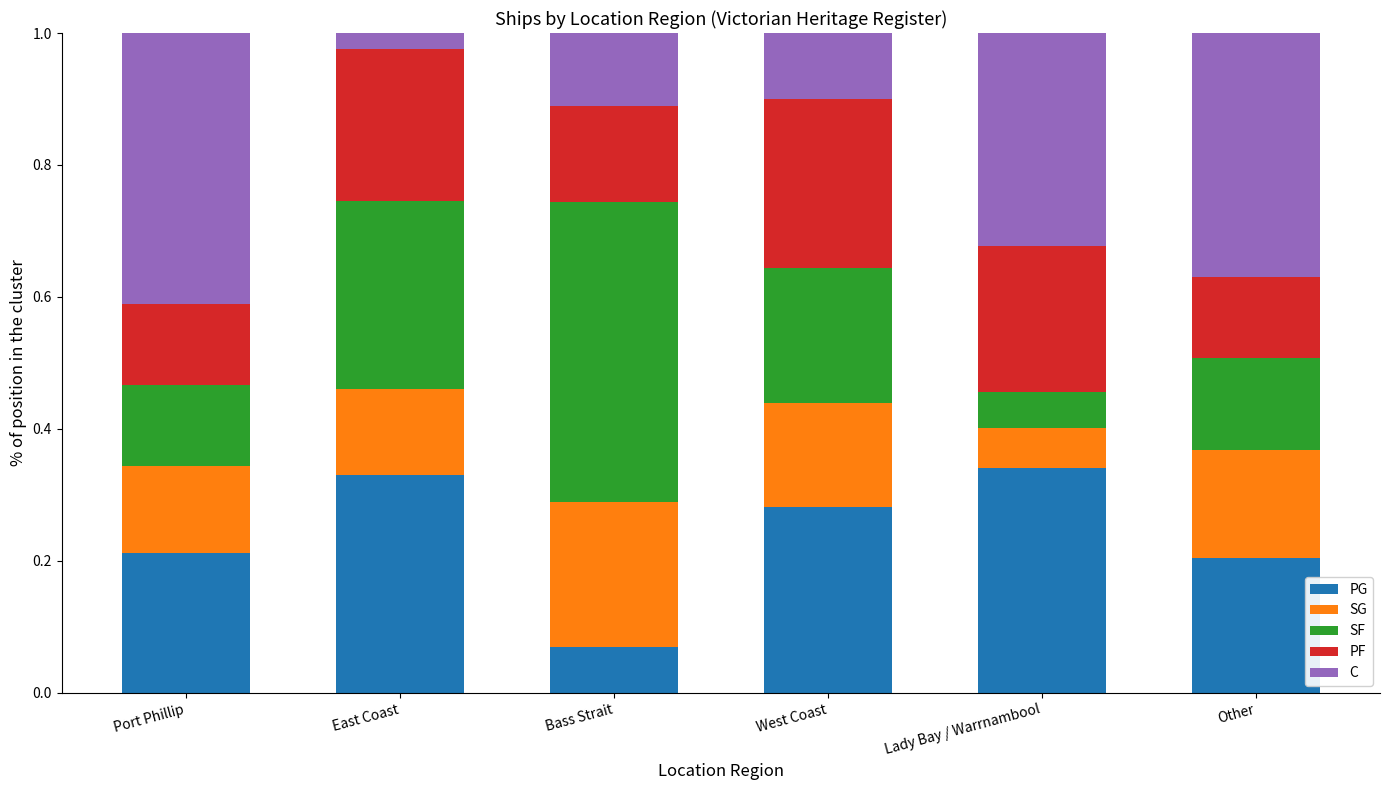

What is the total value across all series at Port Phillip?

1.0